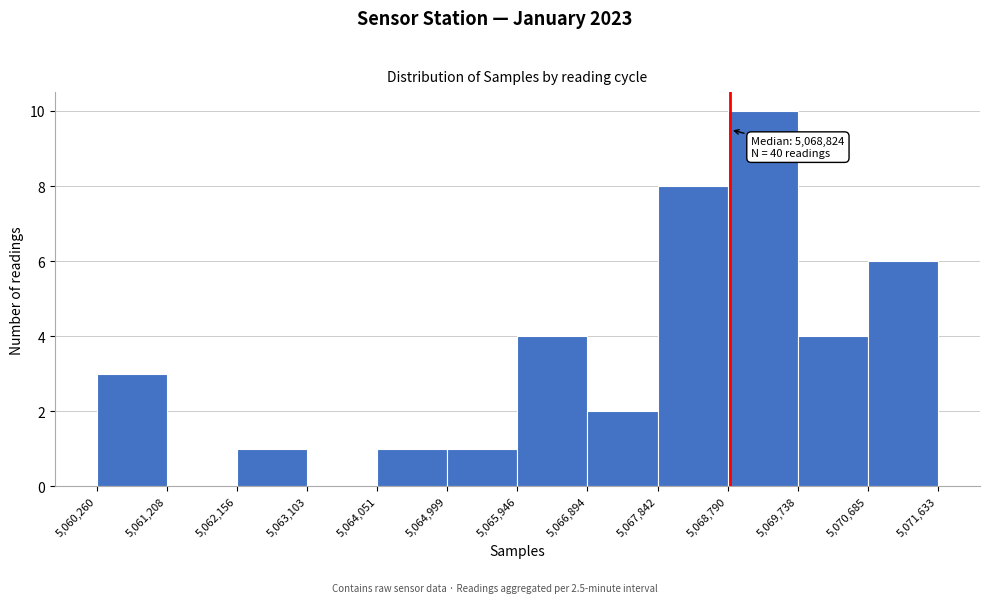

Which range on the x-axis has the tallest bar?

5,068,790 to 5,069,738